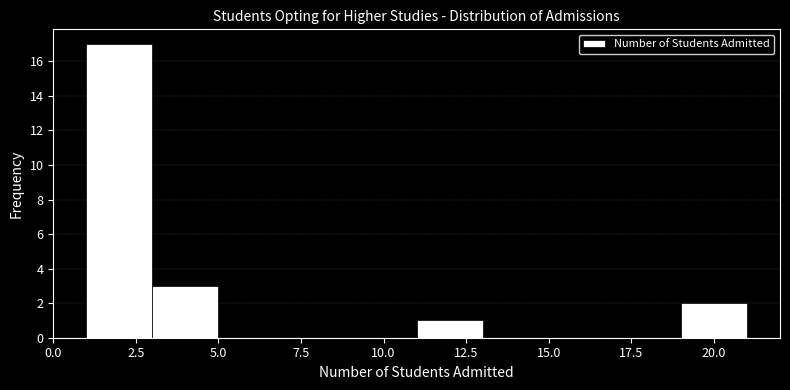

What is the height of the bar covering 3 to 5 on the x-axis? The values are not printed on the chart, so give them approximately, as read against the axis.

3